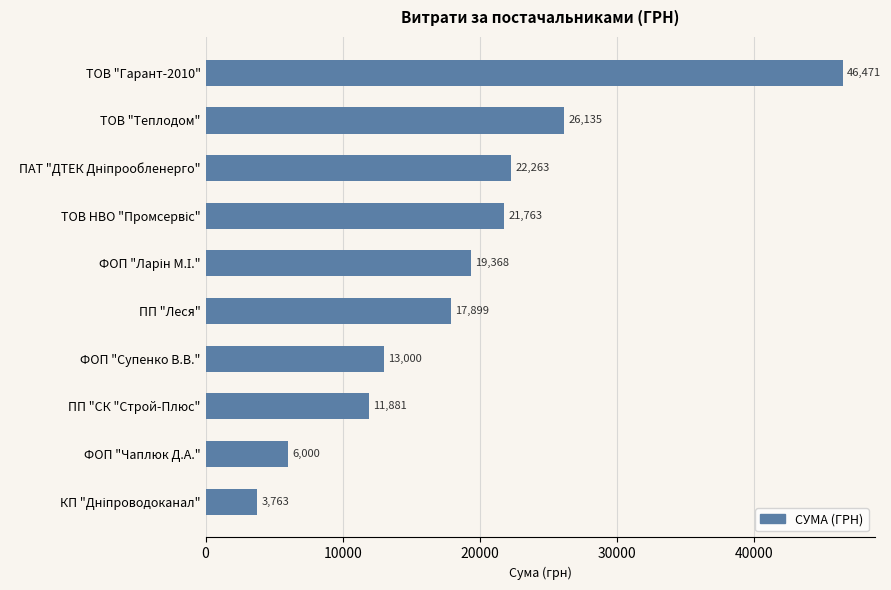

What is the greatest value displayed?

46471.1